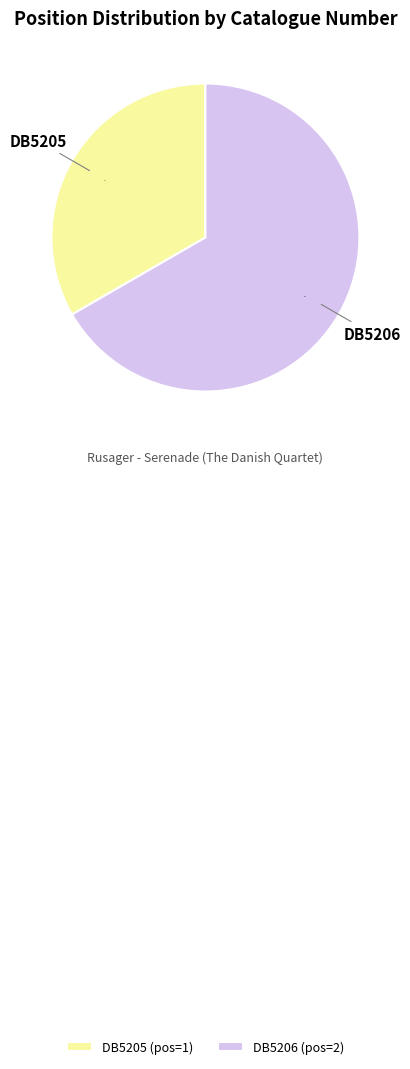

Count the number of slices in the pie.

2